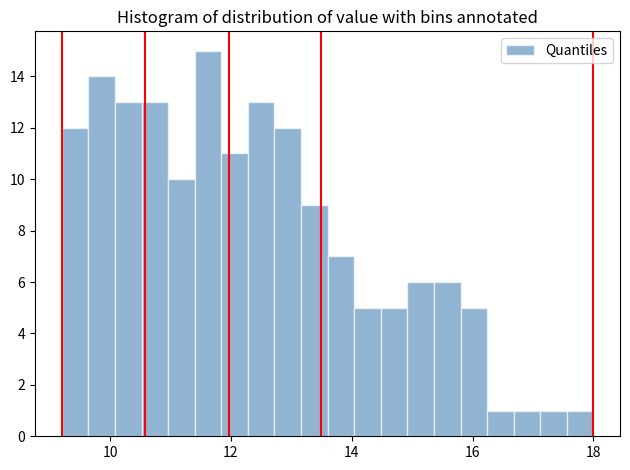

Read against the x-axis, roughly where is the centre of the tallest bar?

11.6